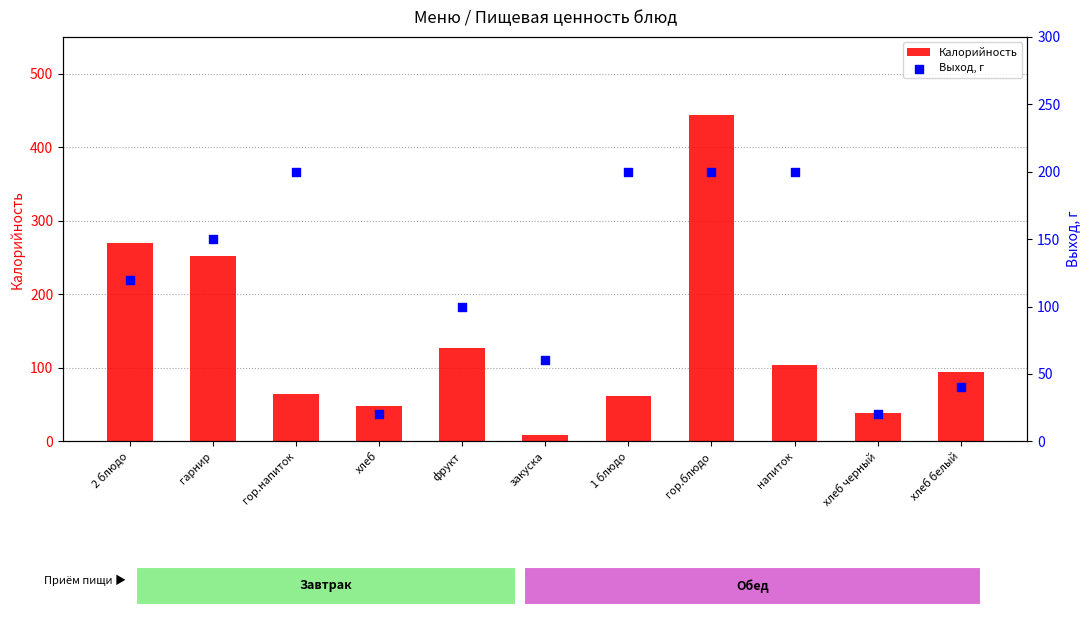

At how many categories does at least one series exceed 218?

3